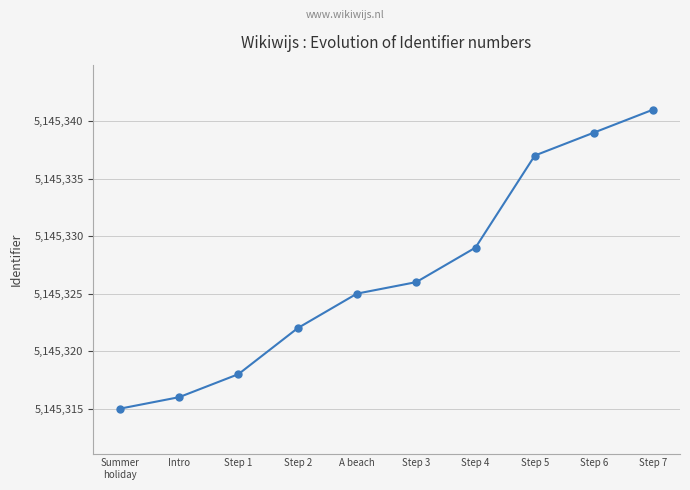

Reading left to right, transcribe all the data shown in this chart.

5145315	5145316	5145318	5145322	5145325	5145326	5145329	5145337	5145339	5145341